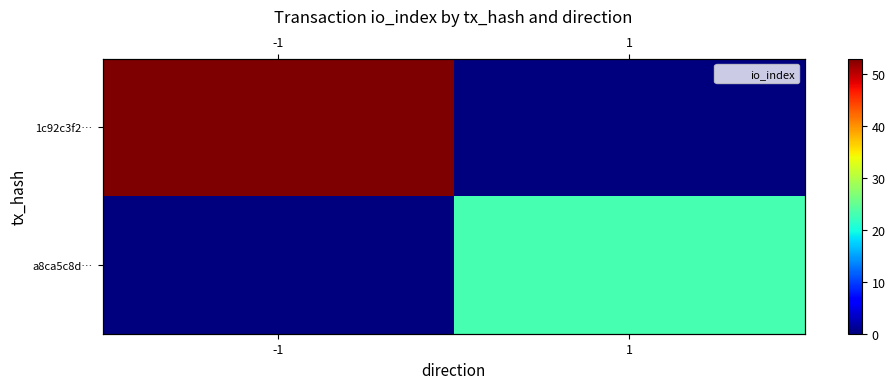

What is the approximate value of a8ca5c8d… at 1, to the nearest 5?

25